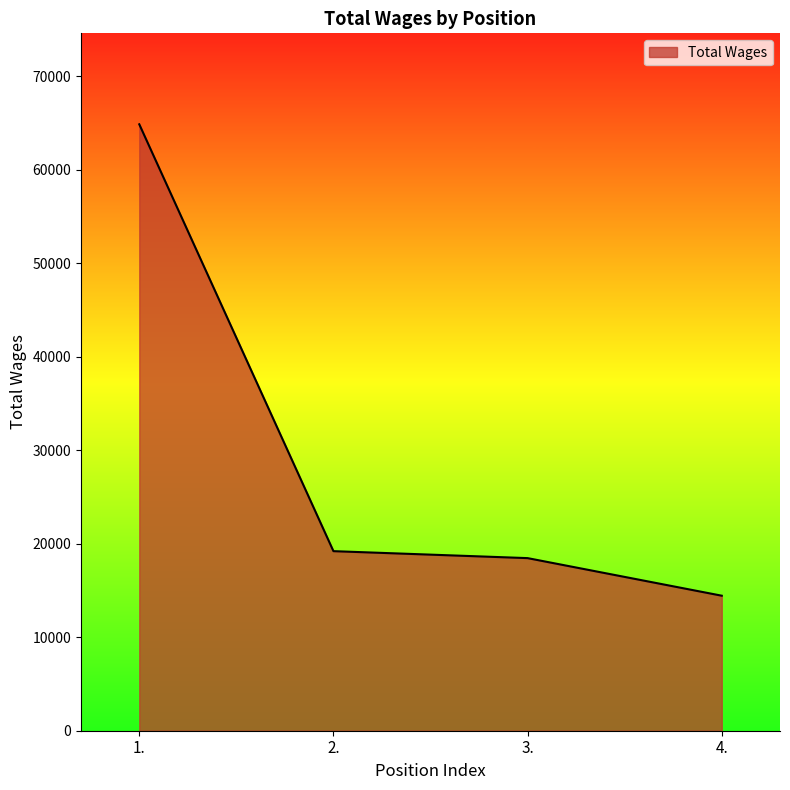

Which has a higher value, 4. or 3.?

3.